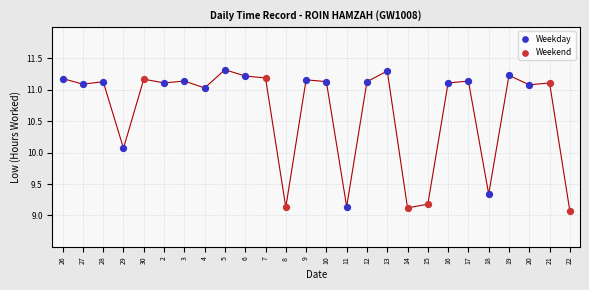

What are all the series names shown in the legend?

Weekday, Weekend